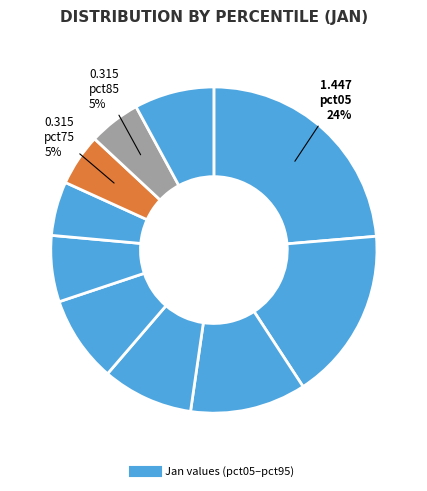

How many segments does this pie chart have?

10